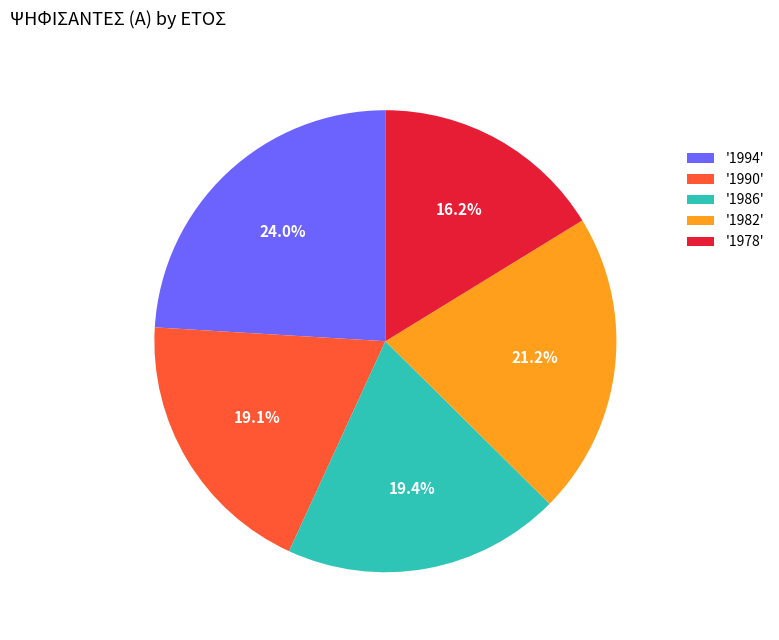

Which category has the biggest portion of the pie?

'1994'